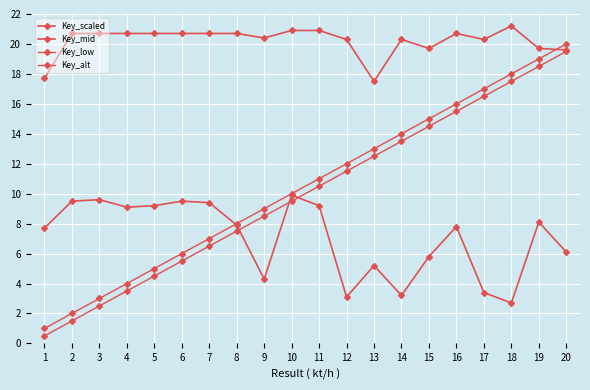

True or false: Key_scaled and Key_mid intersect in this chart.

False